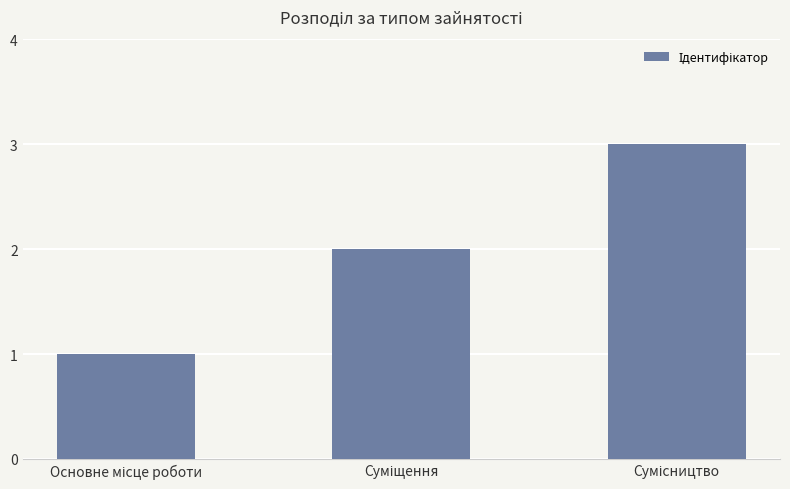

What is the sum of all values?

6